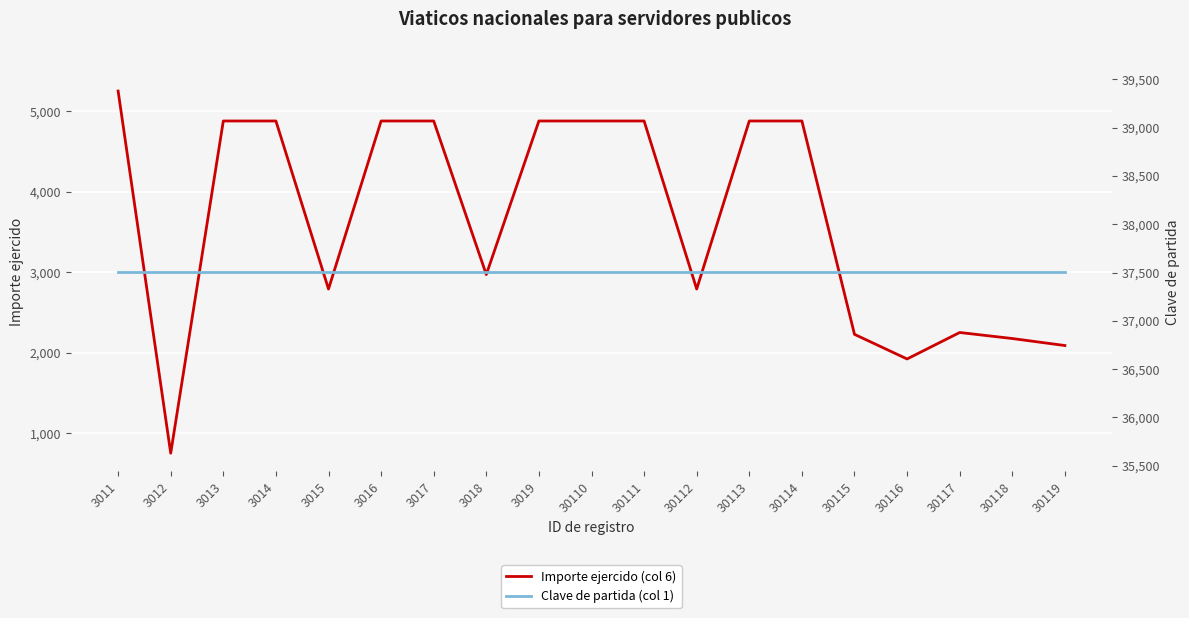

The Clave de partida (col 1) series shows 55644 at 3019. True or false?

False